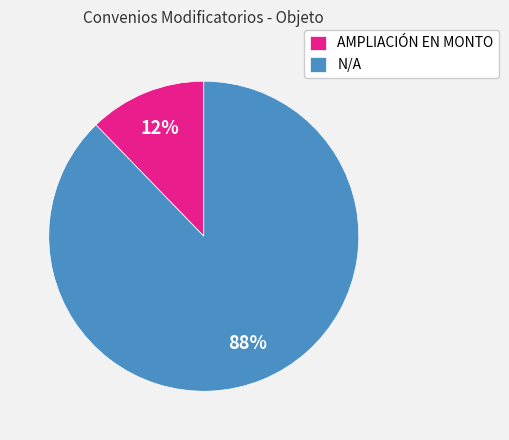

Is the sum of AMPLIACIÓN EN MONTO and N/A greater than half?

Yes